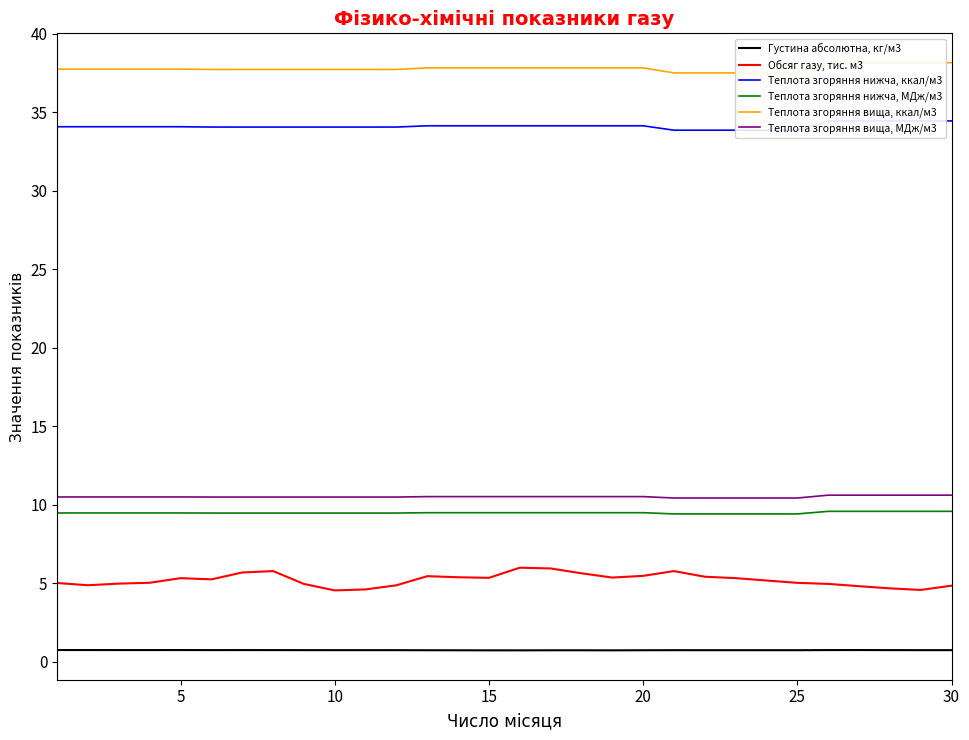

Which series has the widest spread of values?

Обсяг газу, тис. м3